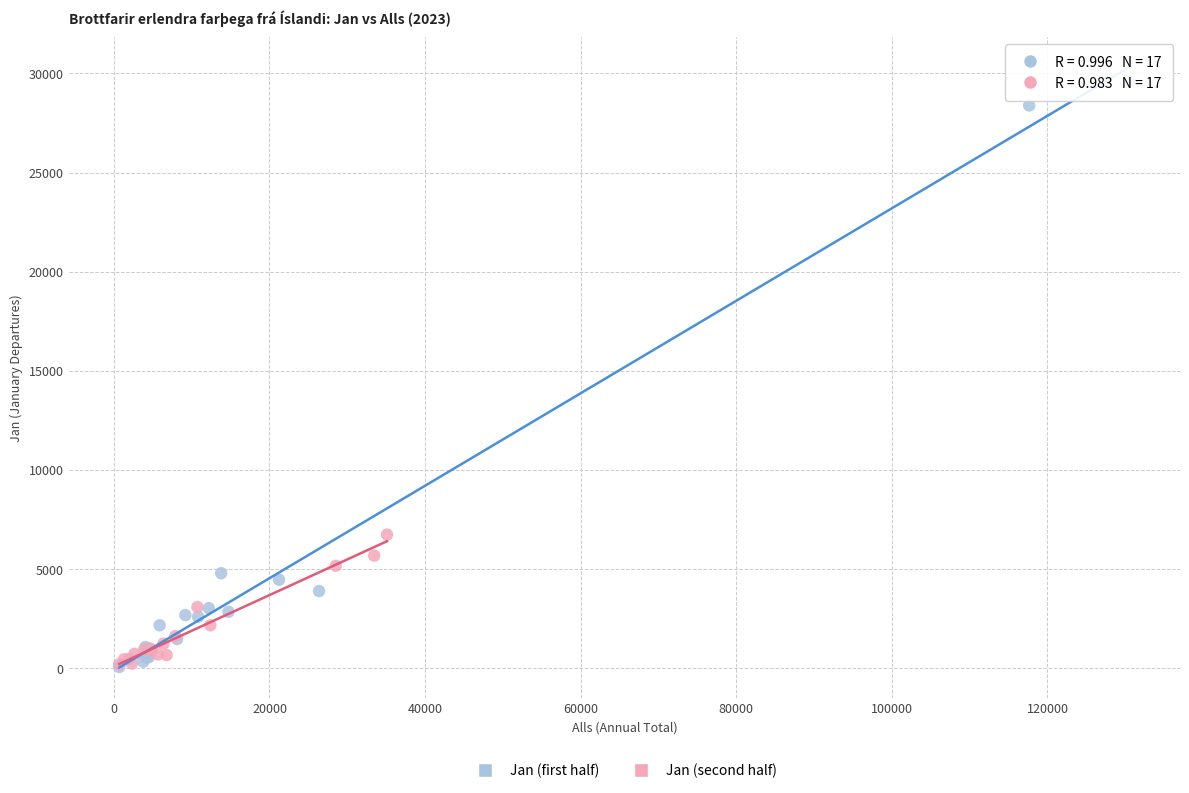

What are all the series names shown in the legend?

Jan (first half), Jan (second half)